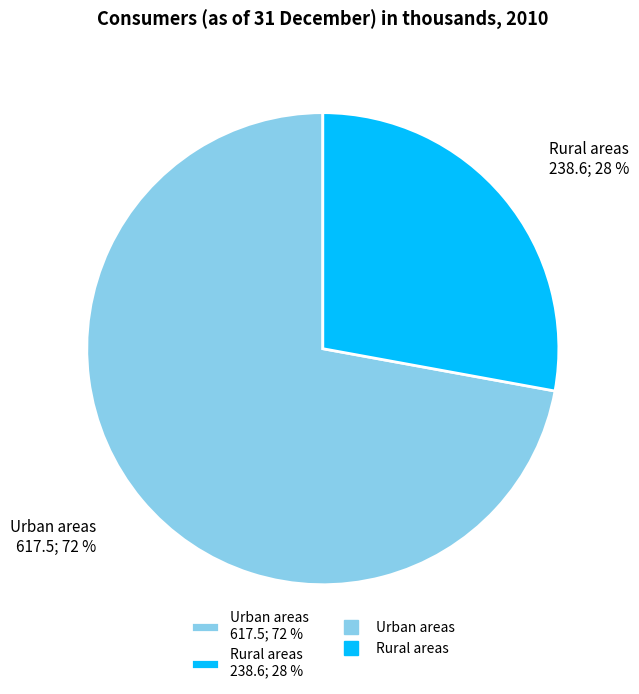

Does Rural areas account for over 50% of the chart?

No